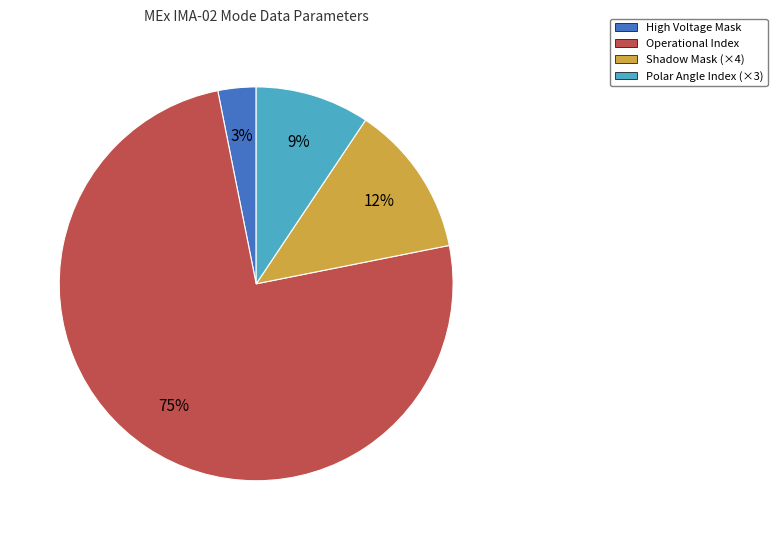

What is the majority slice?

Operational Index